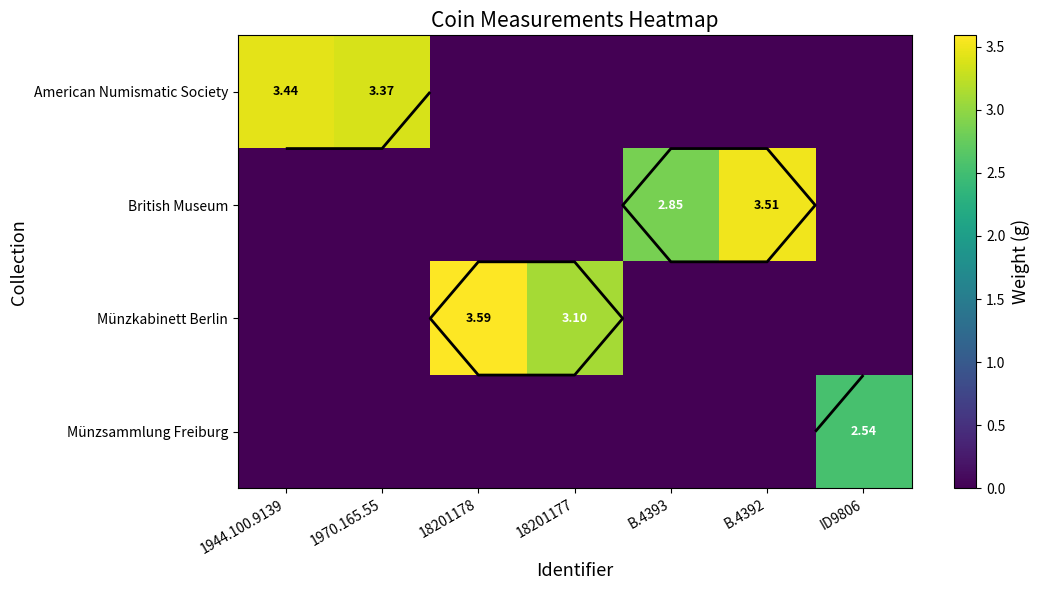

What is the greatest value displayed?

3.6